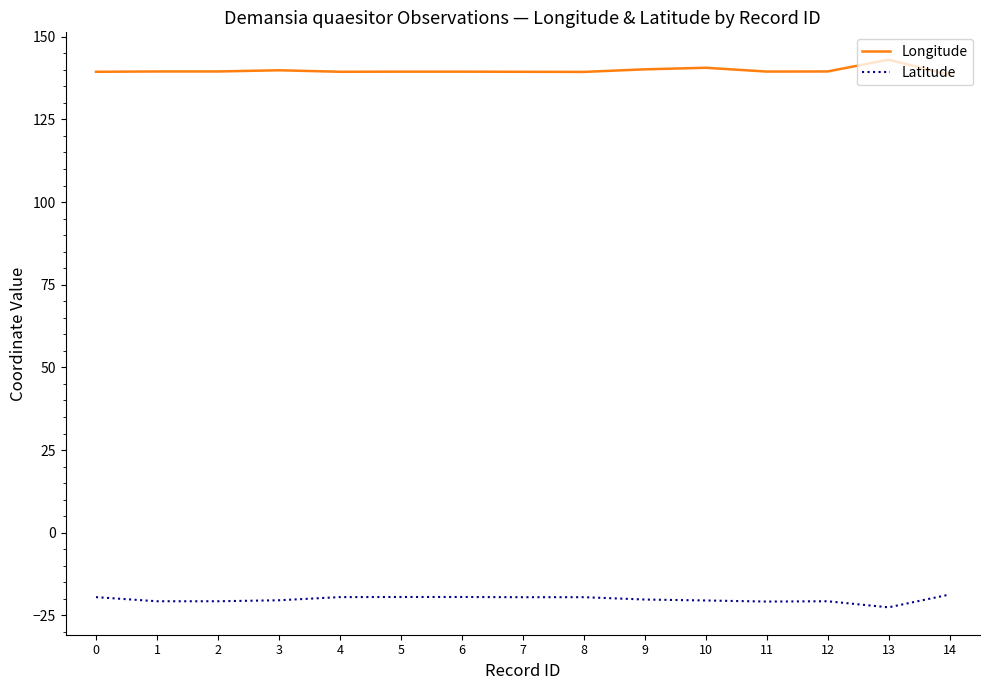

Is it true that Latitude equals -11.6 at 12?

False